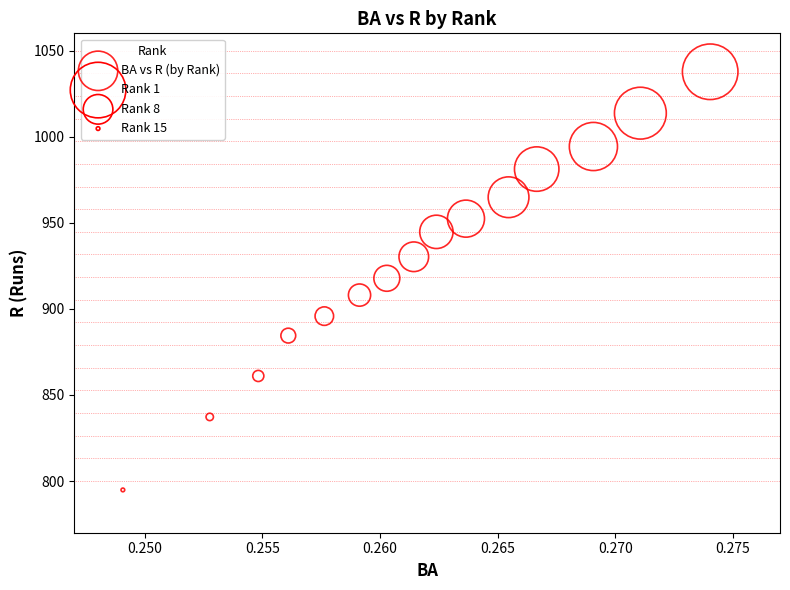

What is the range of Y values (max minus min)?

242.8